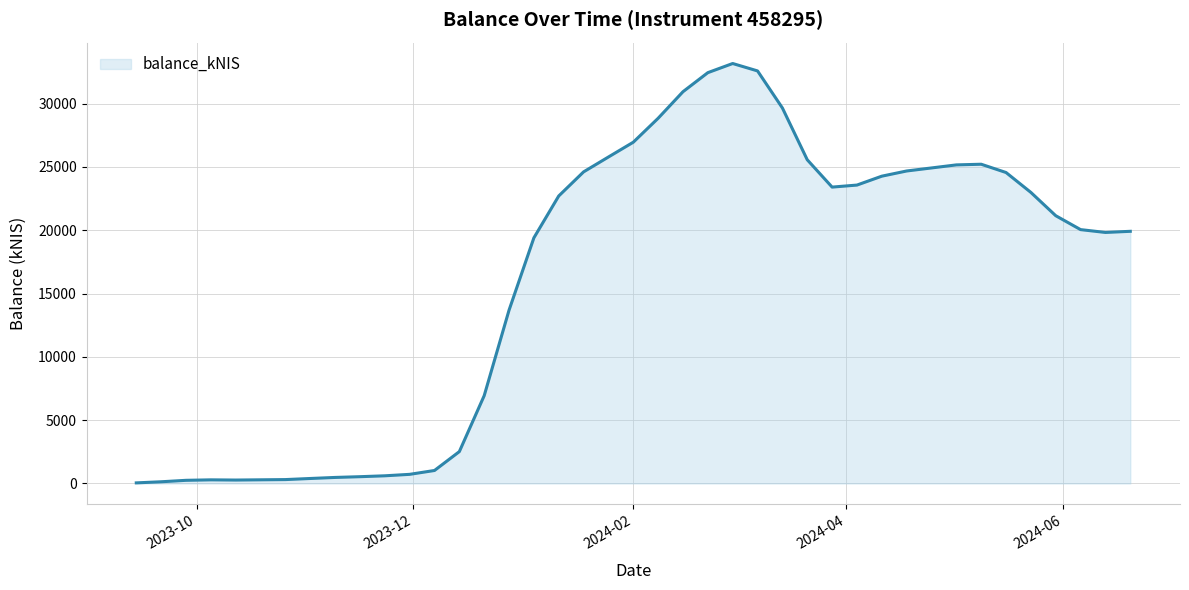

What is the maximum value shown in the chart?

33163.9